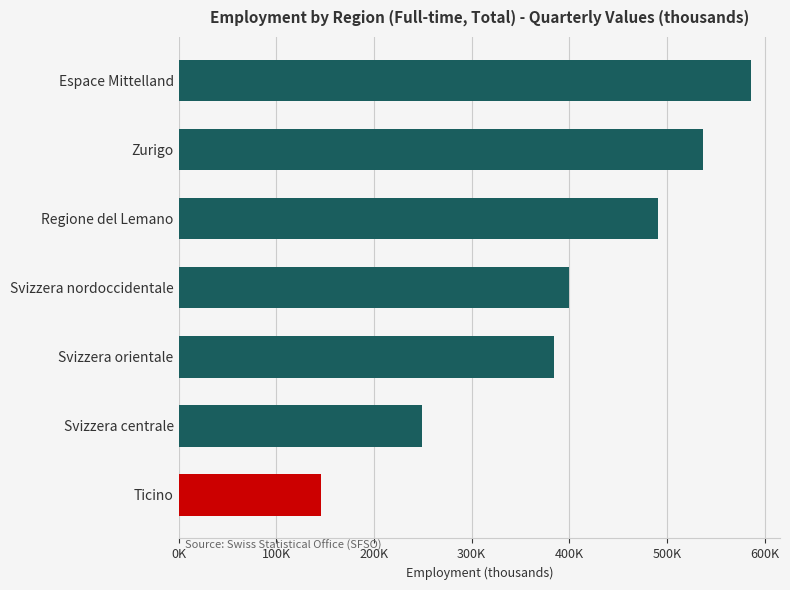

List the labels in order of value, largest first.

Espace Mittelland, Zurigo, Regione del Lemano, Svizzera nordoccidentale, Svizzera orientale, Svizzera centrale, Ticino